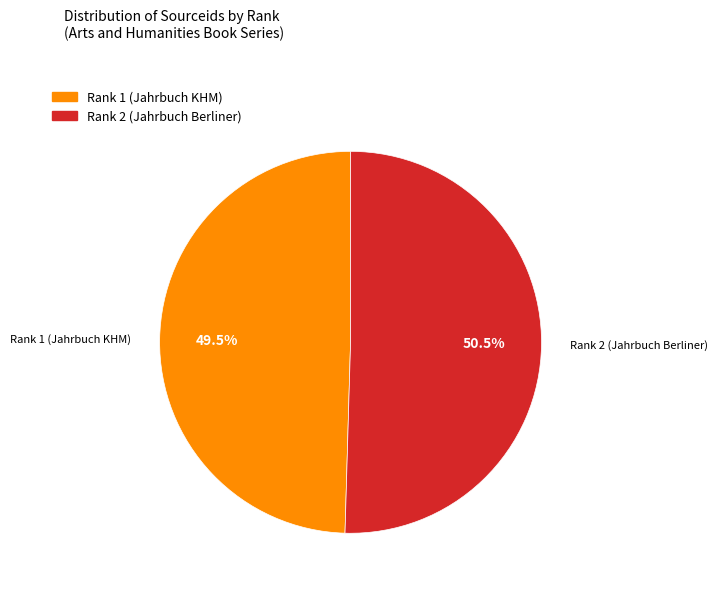

What is the smallest slice in the pie chart?

Rank 1 (Jahrbuch KHM)